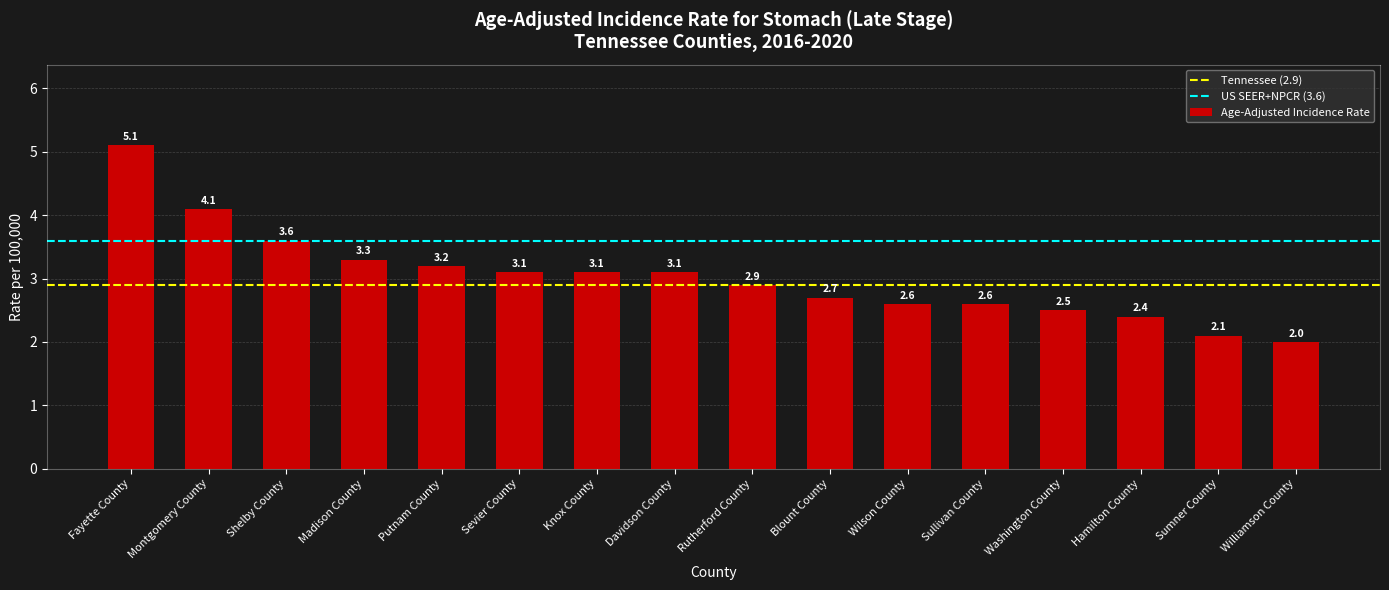

What is the value of the 15th bar from the left?

2.1